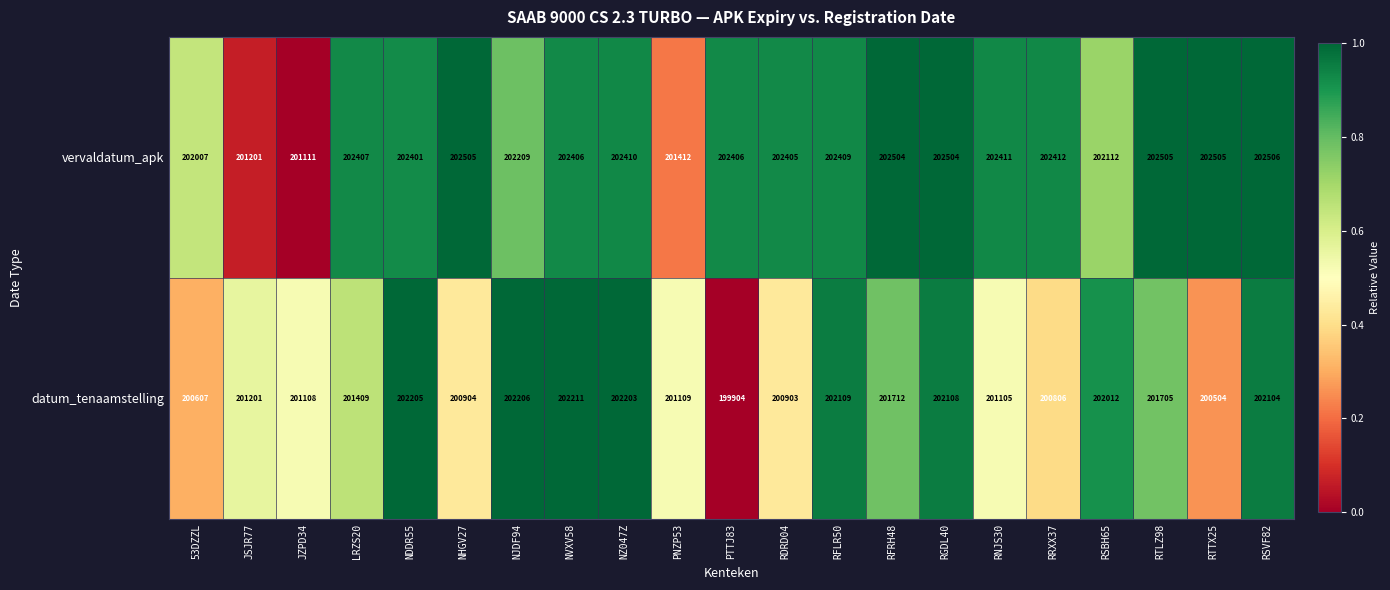

What is the spread (max minus min) of values at NHGV27?

1601